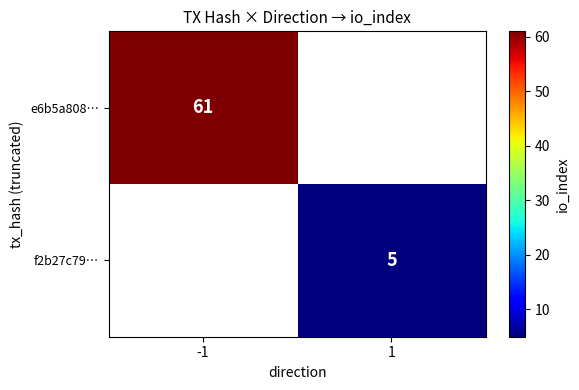

The value of f2b27c79… at 1 is 1. True or false?

False